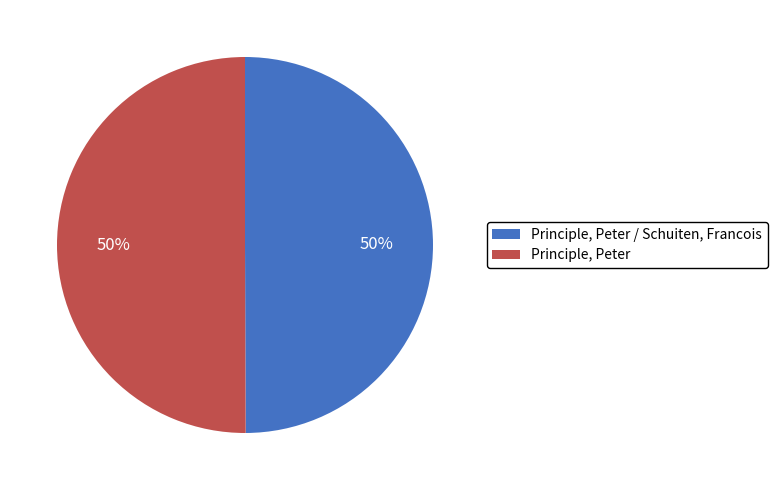

How many segments does this pie chart have?

2